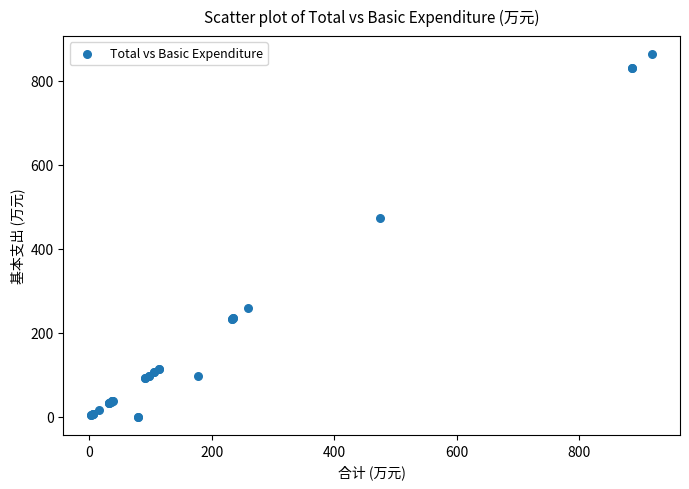

What Y value in the scatter plot is closest to 431?

473.8